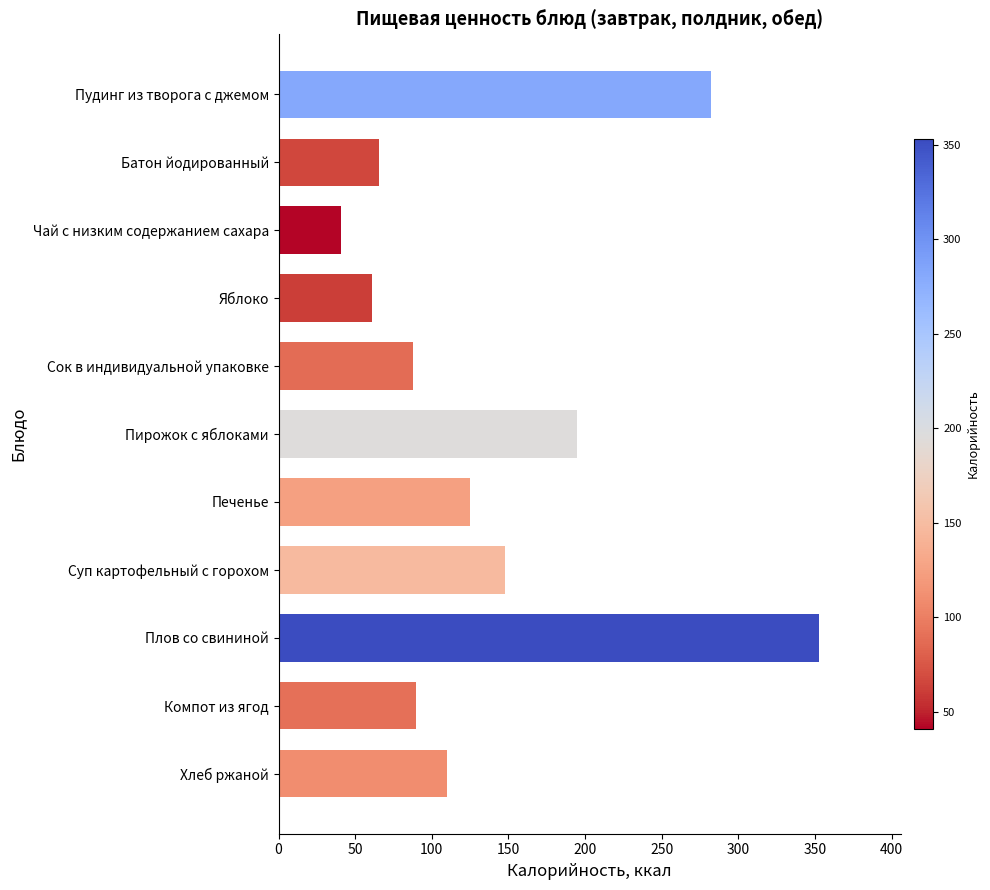

Reading top to bottom, what are all the values shown in this chart?

282.0	65.5	41.0	61.0	88.0	195.0	125.0	148.0	353.0	90.0	110.0